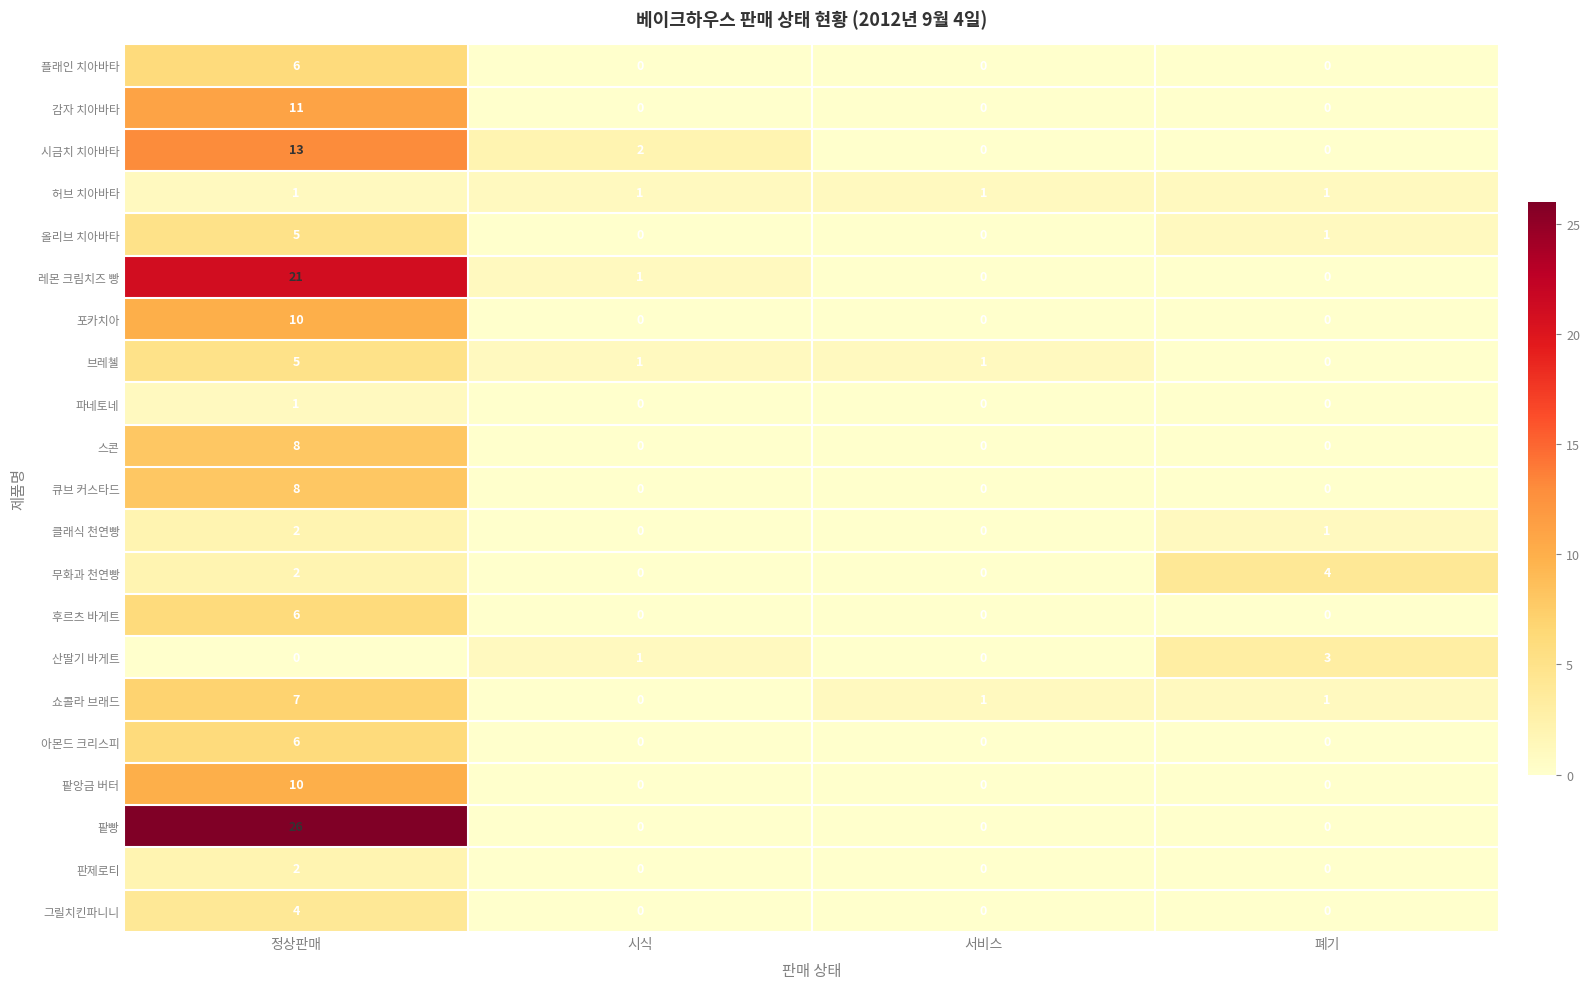

Which series changed the most between 정상판매 and 서비스?

팥빵